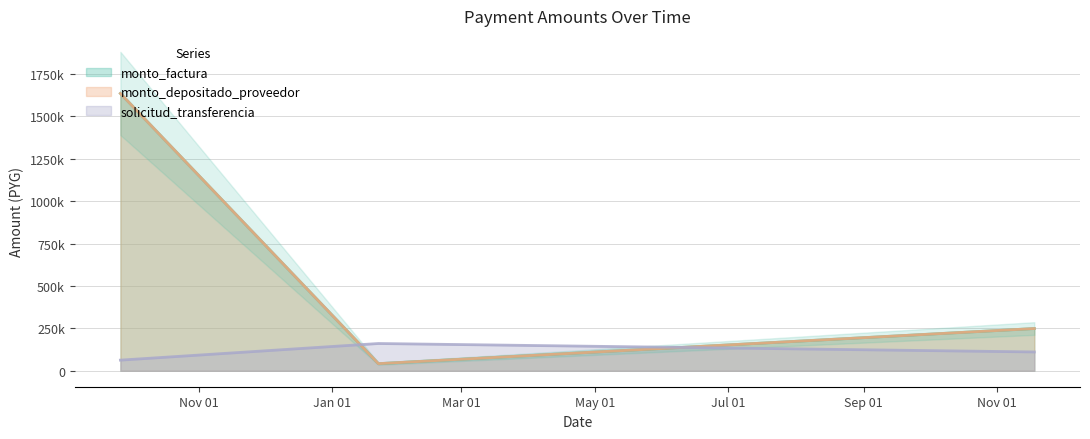

Rank the series at 2014-11-18 from lowest to highest value.

solicitud_transferencia, monto_factura, monto_depositado_proveedor